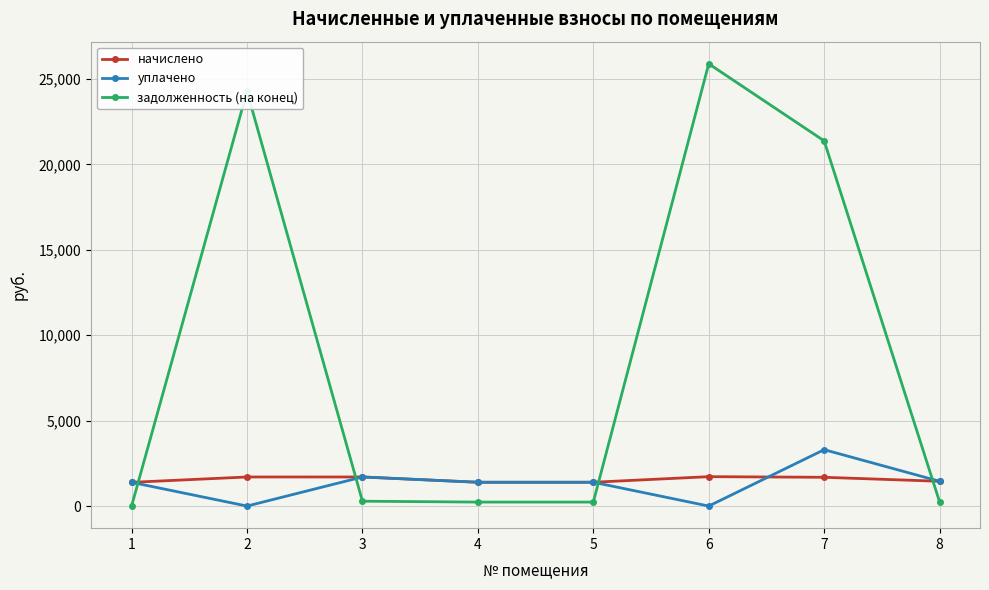

What are all the series names shown in the legend?

начислено, уплачено, задолженность (на конец)